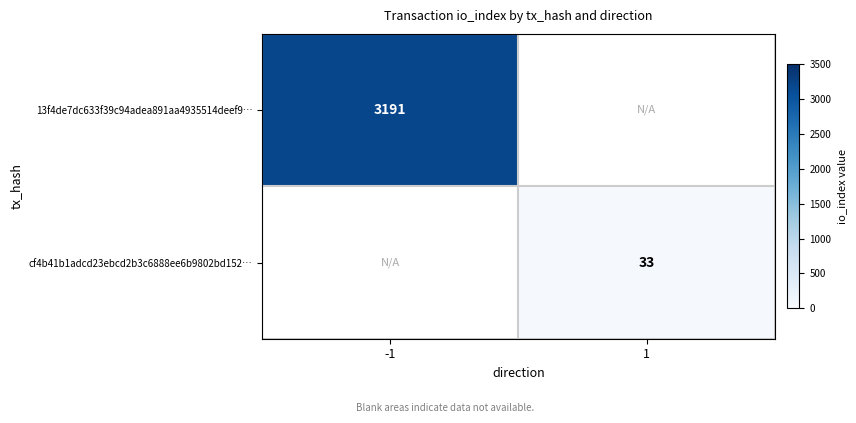

The value of cf4b41b1adcd23ebcd2b3c6888ee6b9802bd152… at 1 is 33. True or false?

True